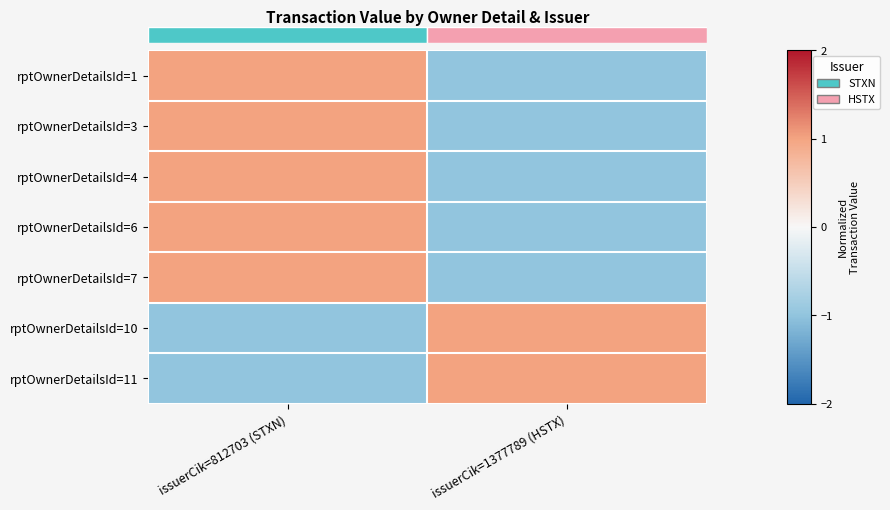

Which category has the lowest value across all series?

issuerCik=1377789 (HSTX)